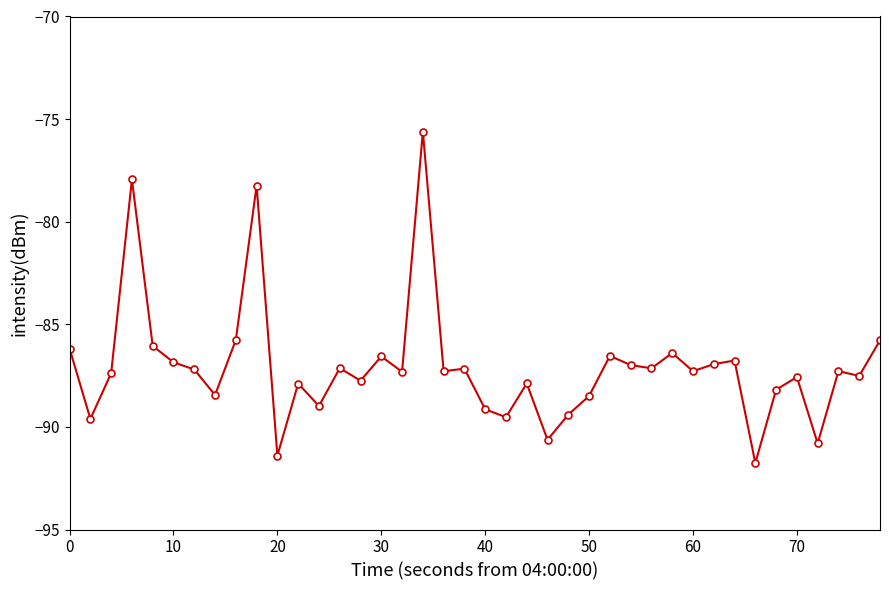

True or false: there are more than 1 points higher than both neighbors.

True